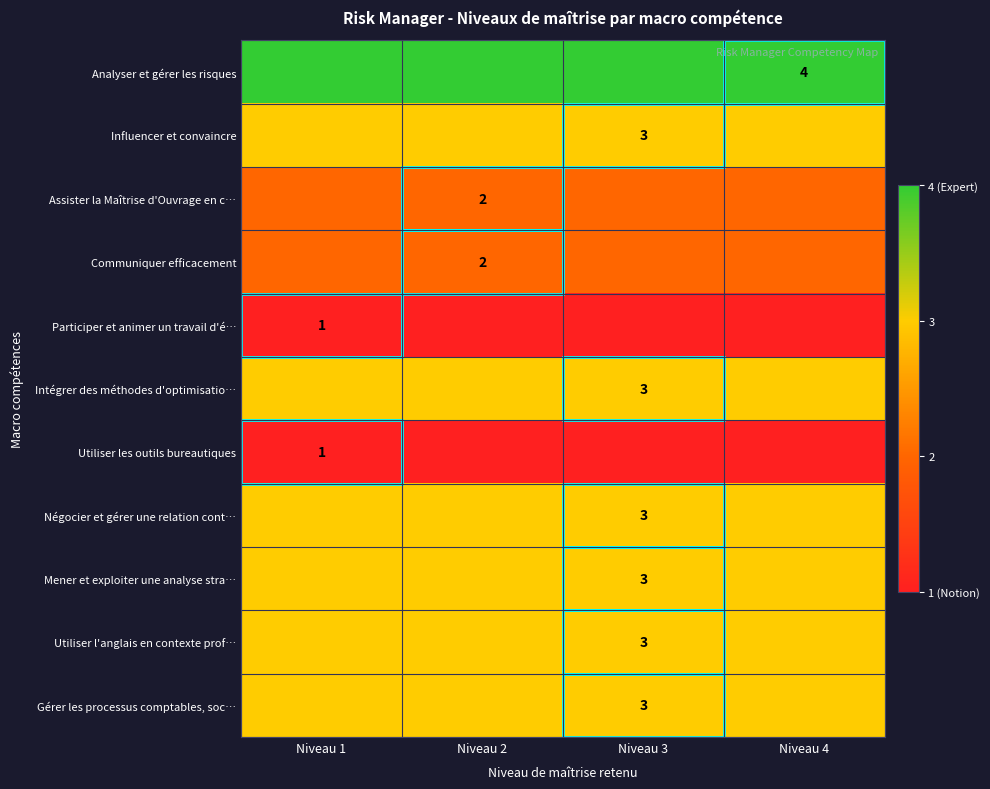

At which category is the sum across all series the highest?

Niveau 1